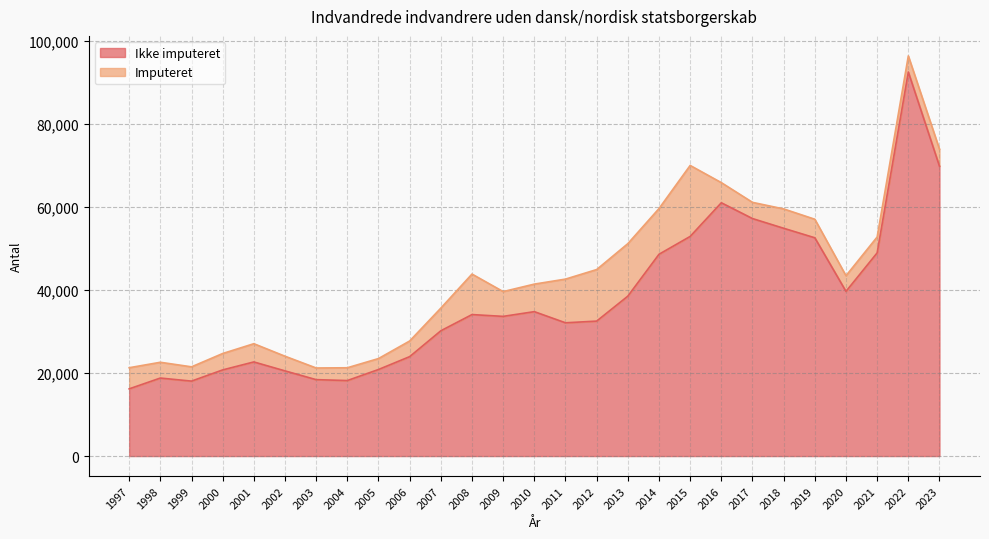

Approximately how many times larger is the value at 2022 compared to 2008?

2.7